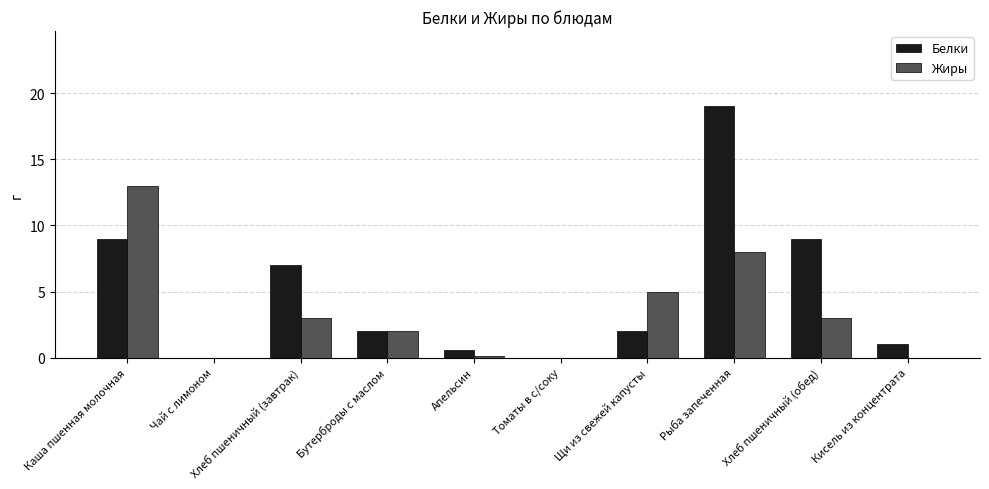

What is the maximum value for Жиры?

13.0